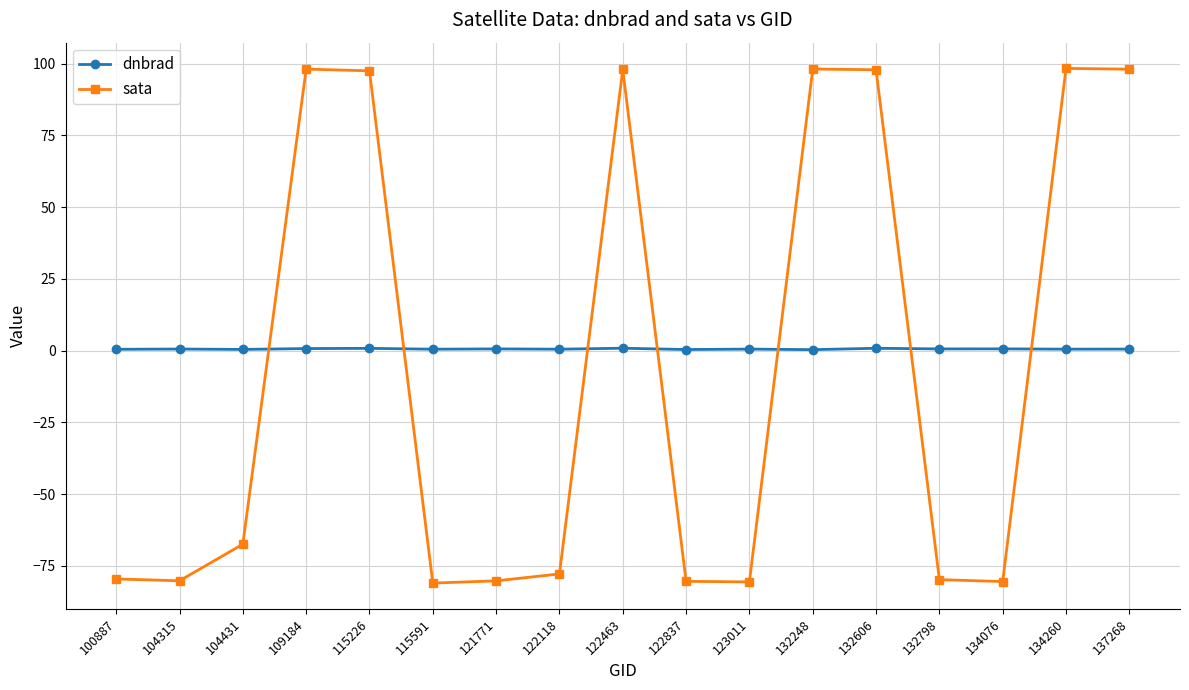

Is the value of dnbrad at 134076 greater than the value of sata at 100887?

Yes